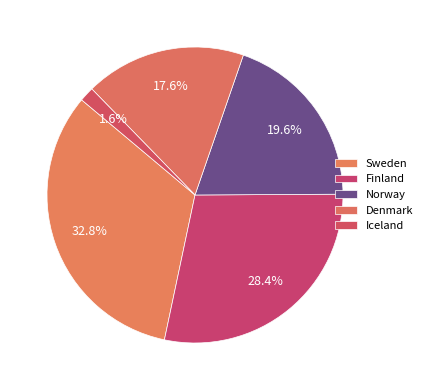

Combined, what portion of the pie is Iceland and Norway?

21.2%